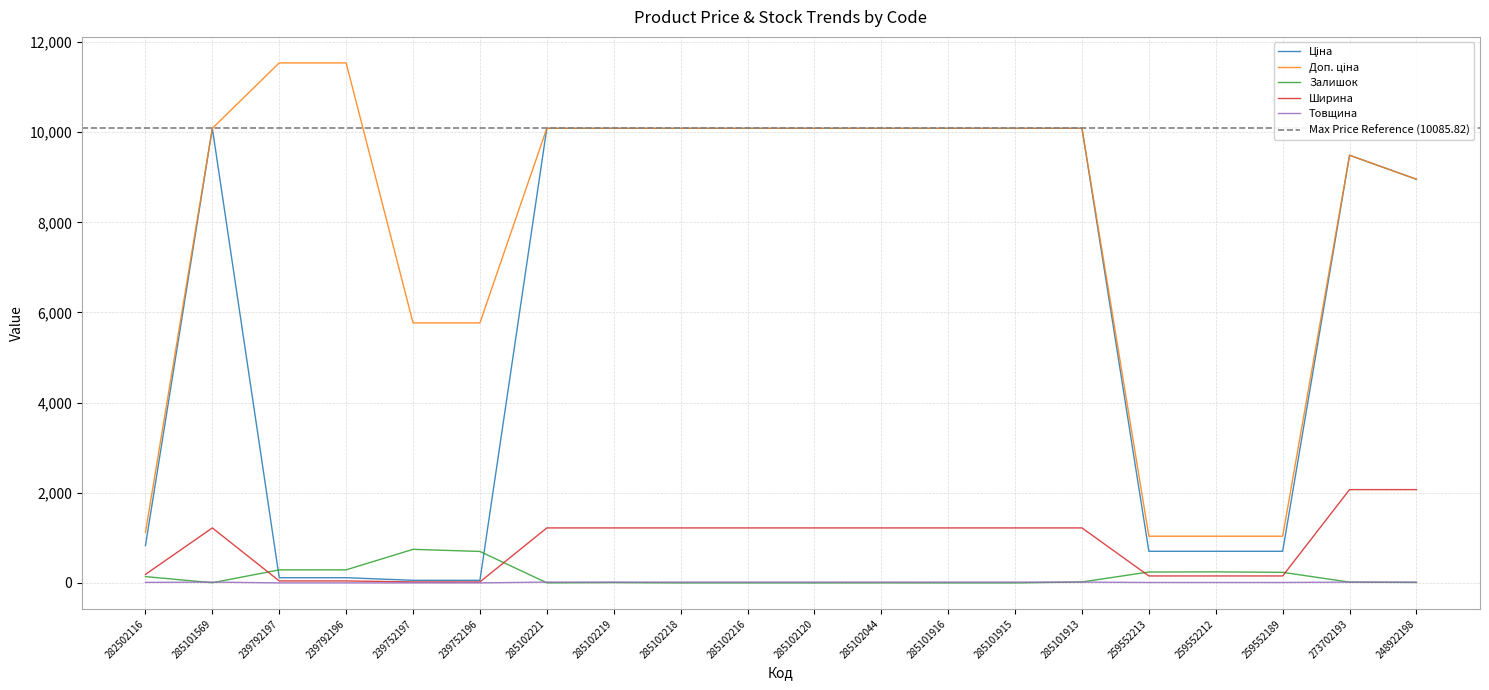

At 239752197, list the series in order from smallest to largest.

Товщина, Ширина, Ціна, Залишок, Доп. ціна